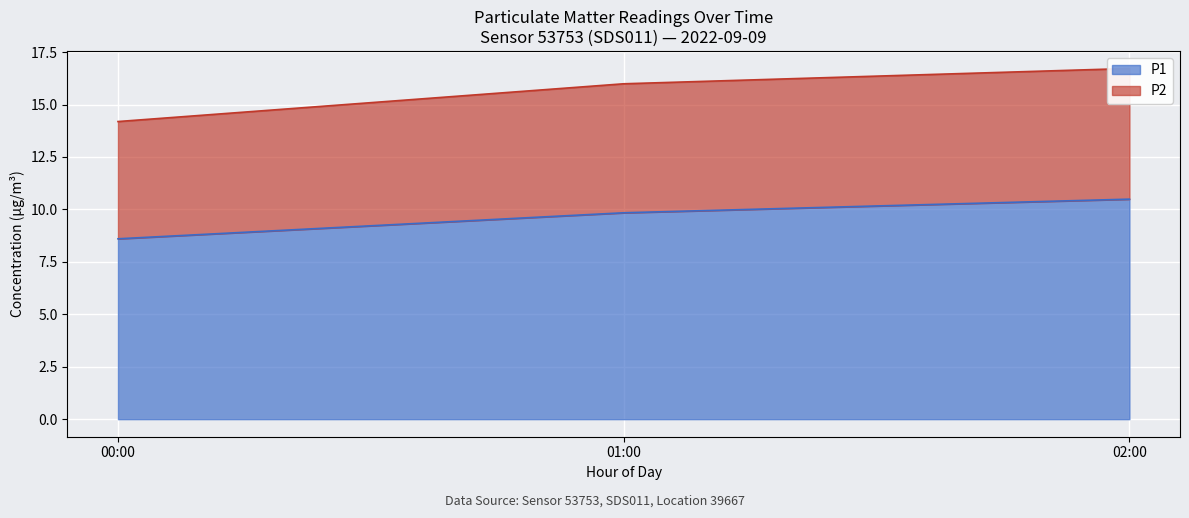

Which category has the highest value in the P1 series?

02:00